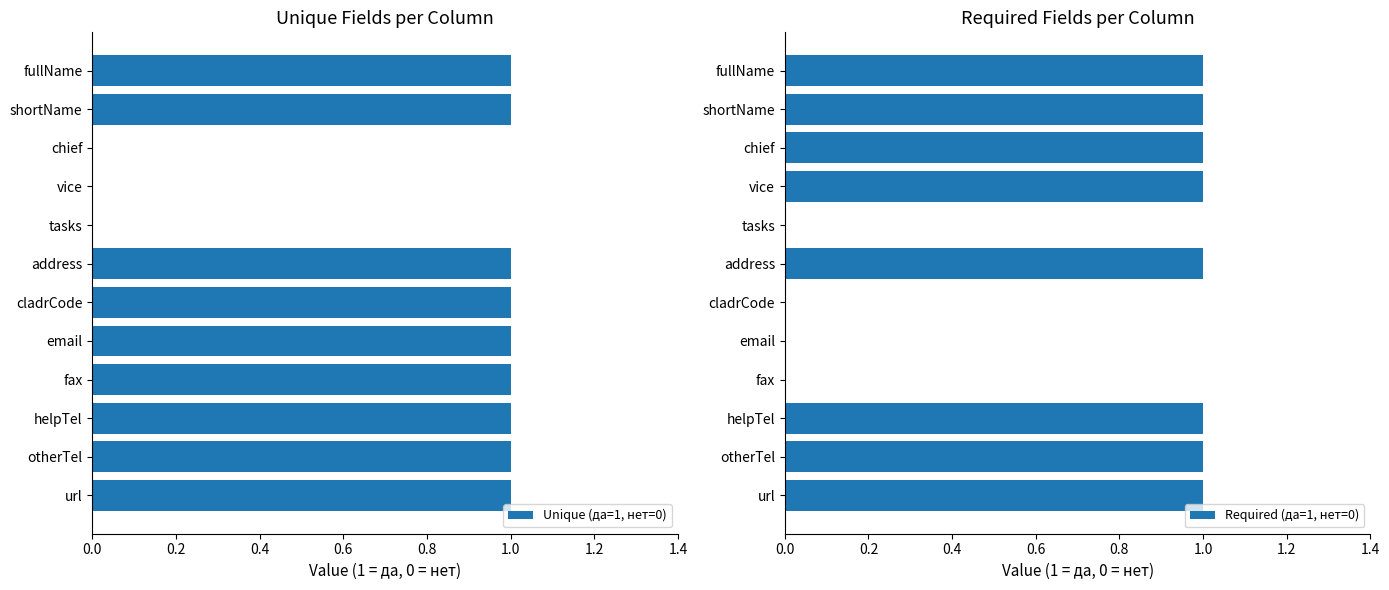

Between otherTel and url, which series saw the biggest shift?

Unique (да=1, нет=0)